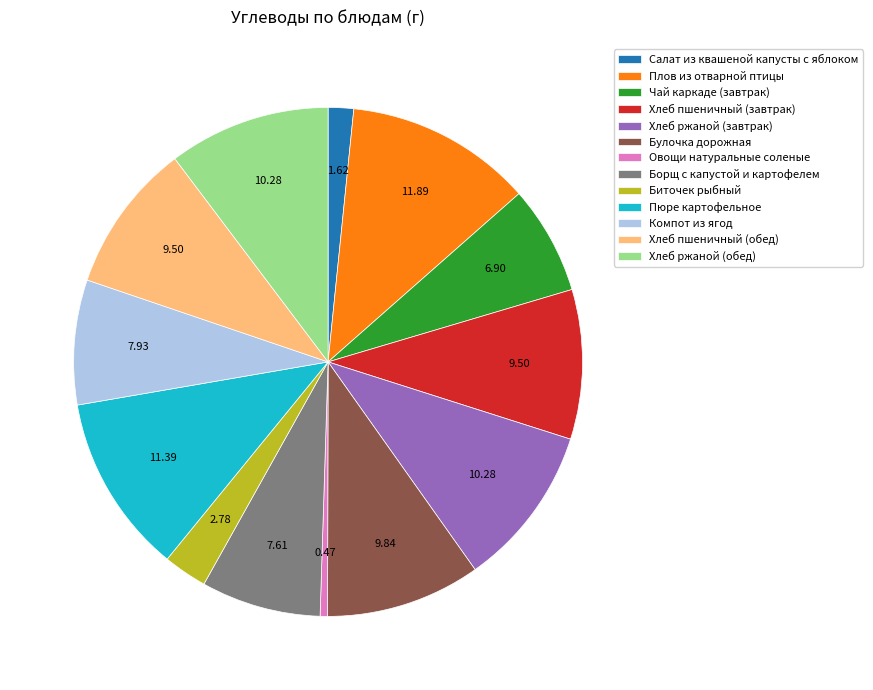

Is Овощи натуральные соленые the majority of the pie?

No